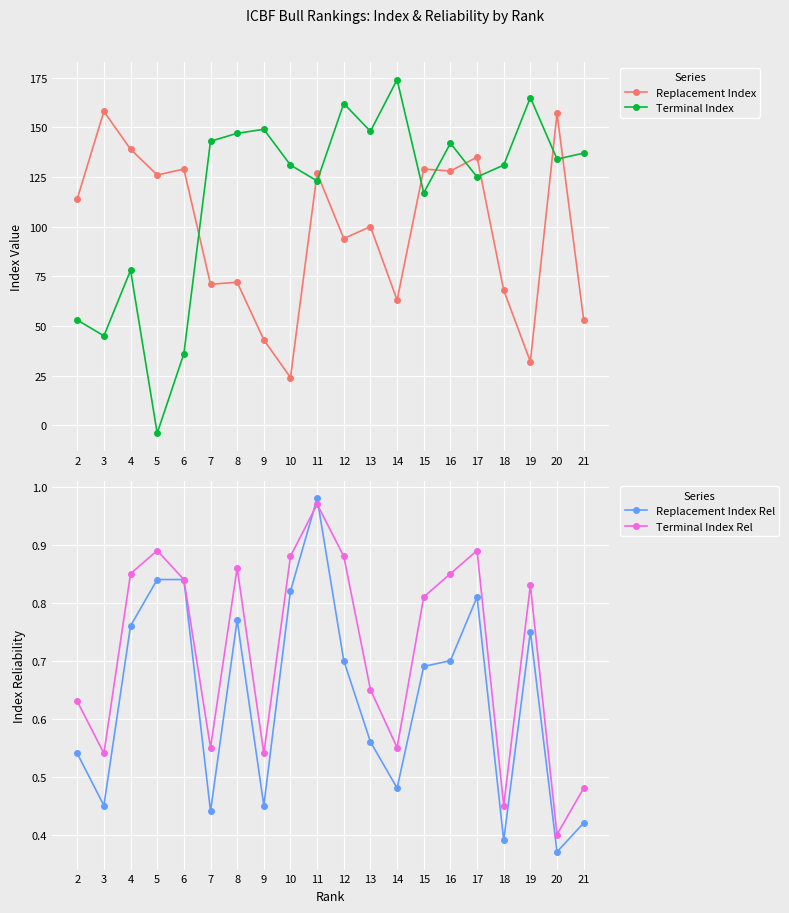

Which series has the widest spread of values?

Terminal Index